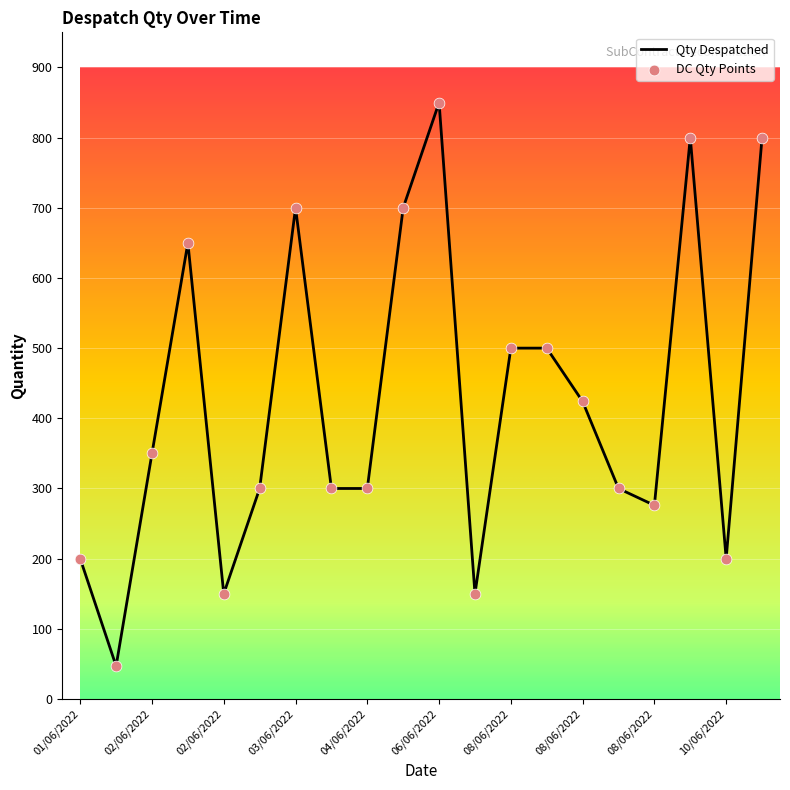

What is the difference between the maximum and minimum values?

803